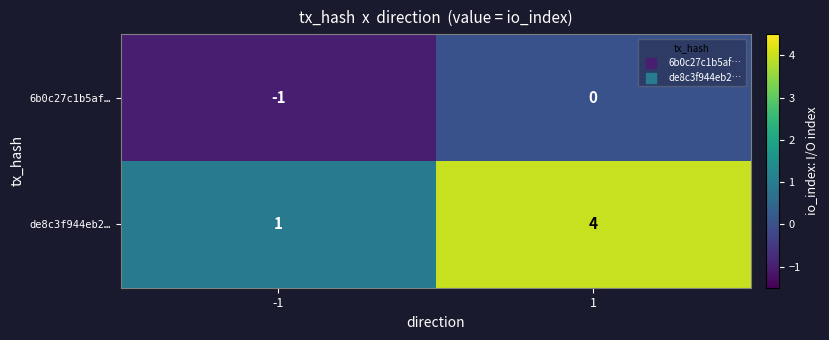

Is it true that 6b0c27c1b5af… equals -1 at -1?

True